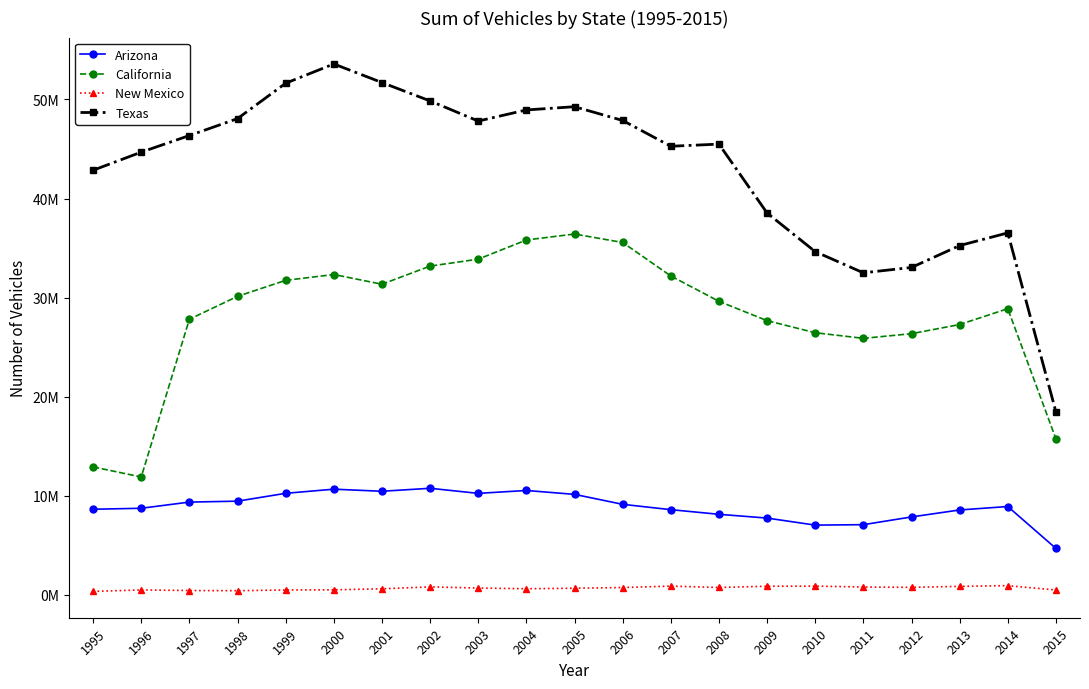

At 2002, list the series in order from largest to smallest.

Texas, California, Arizona, New Mexico